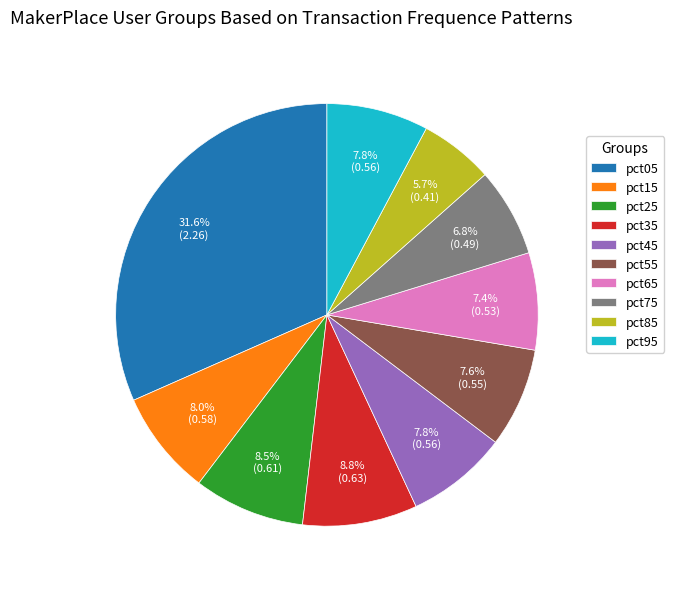

To the nearest percent, what portion does pct75 represent?

7%